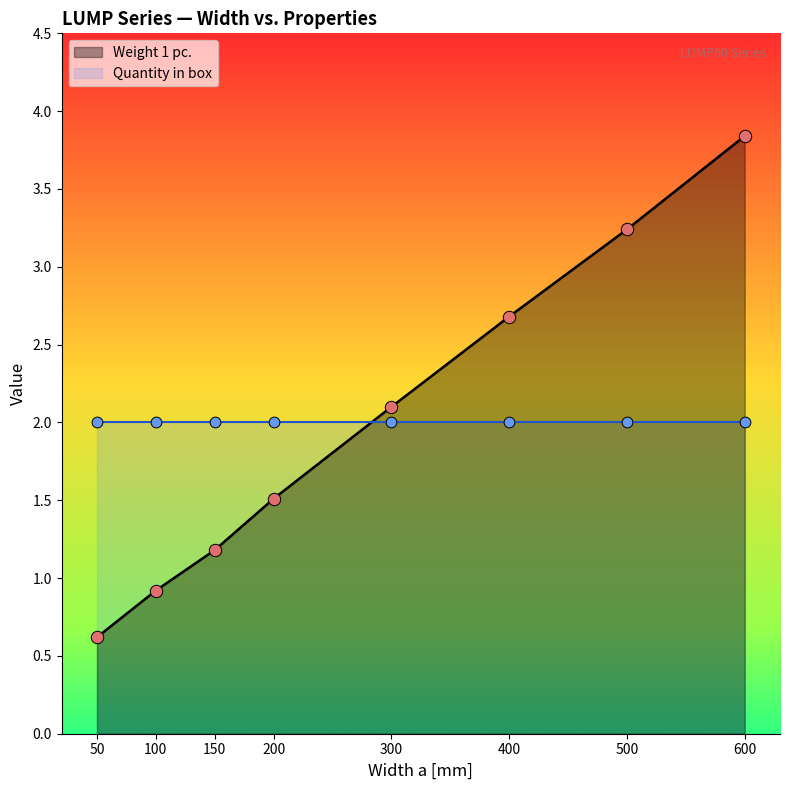

Approximately how many times larger is the value at 50 compared to 600?

0.2